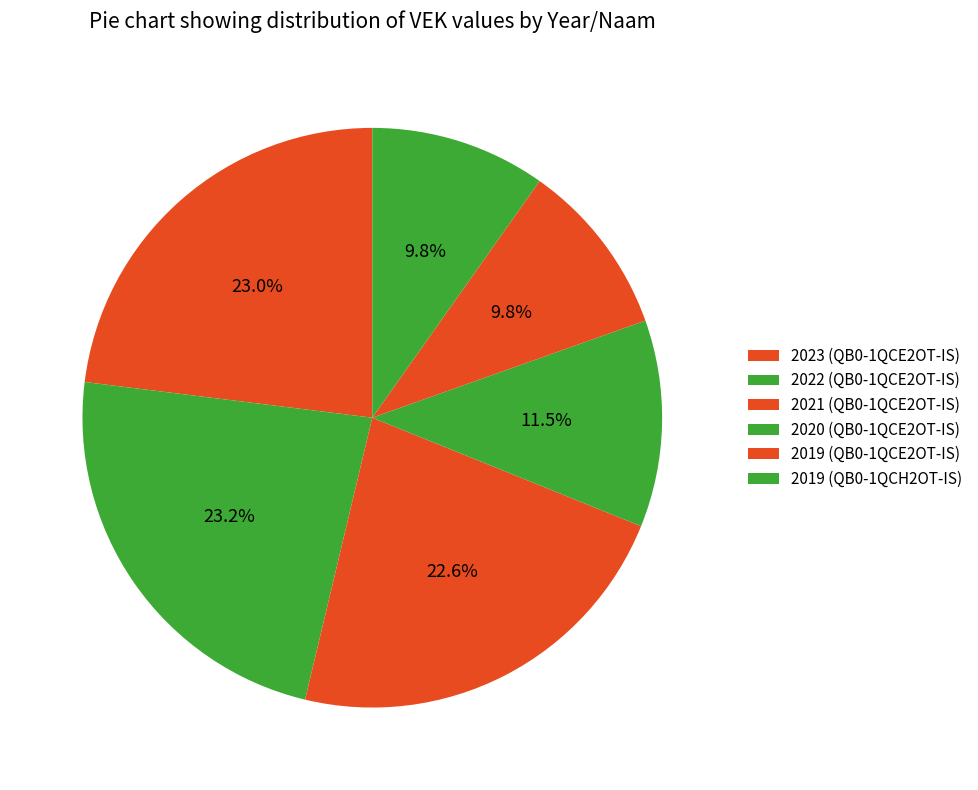

Between 2020 (QB0-1QCE2OT-IS) and 2021 (QB0-1QCE2OT-IS), which is larger?

2021 (QB0-1QCE2OT-IS)